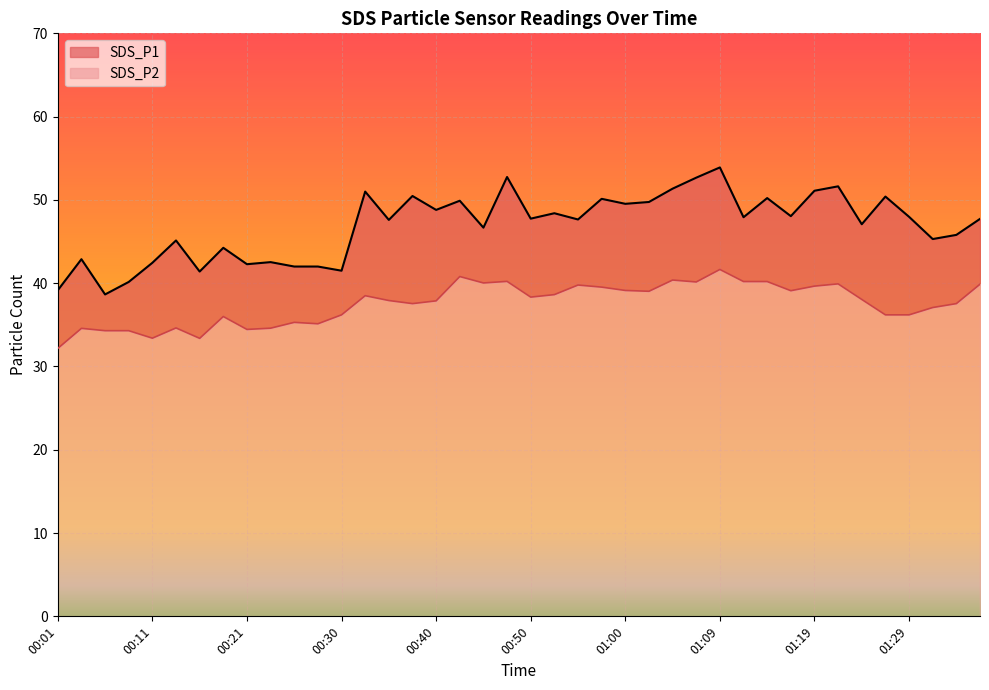

What is the difference between the highest and lowest values at 00:18?

8.2